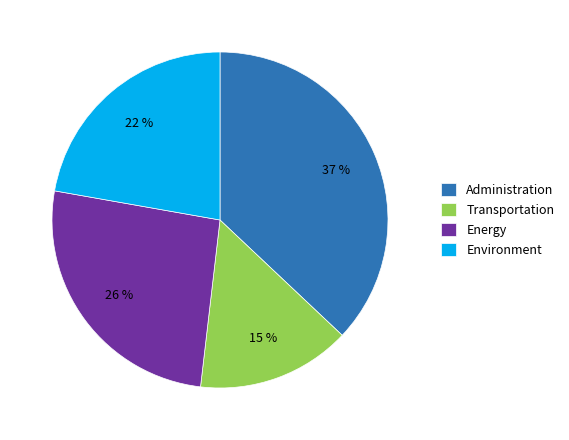

Is the sum of Environment and Energy greater than half?

No